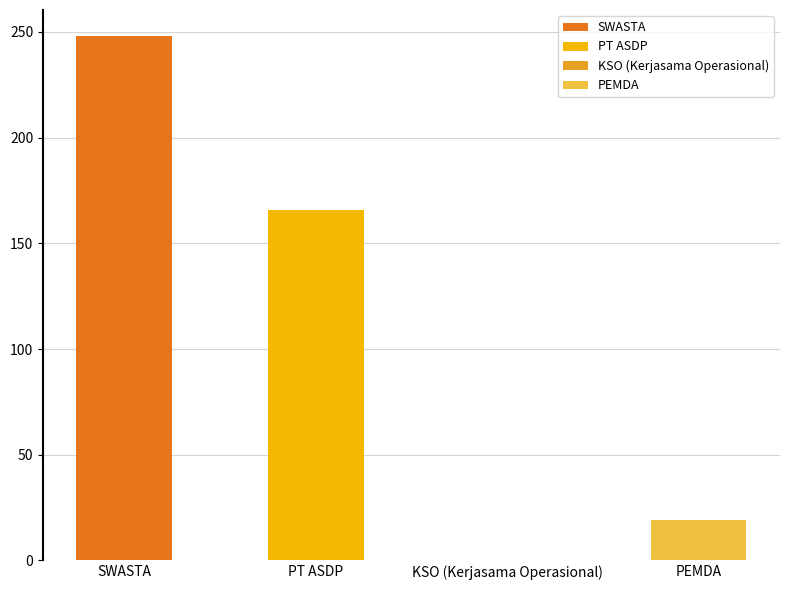

What position from the right is SWASTA?

4